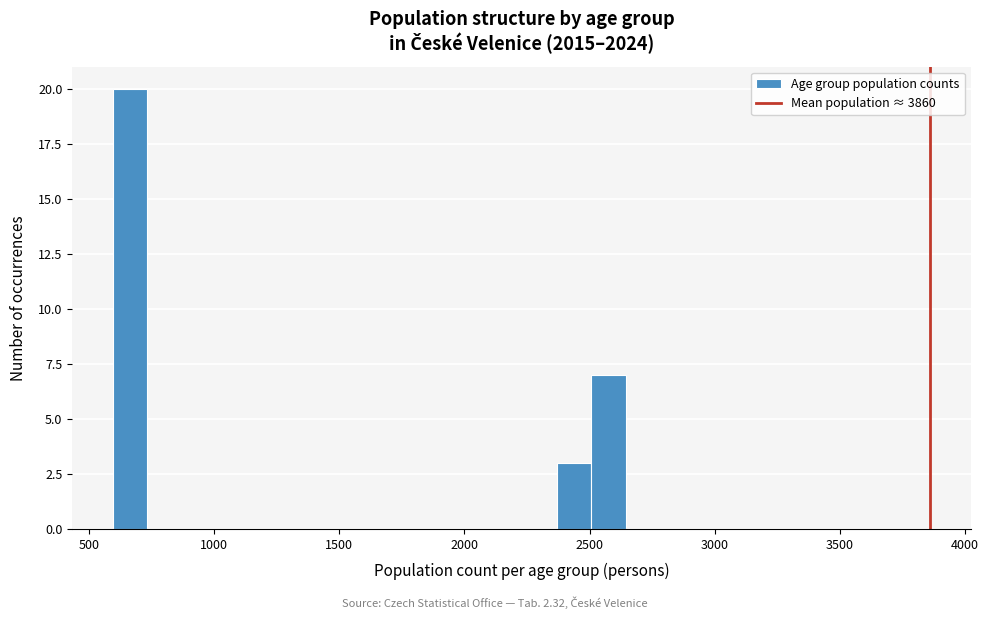

Read against the x-axis, roughly where is the centre of the tallest bar?

650